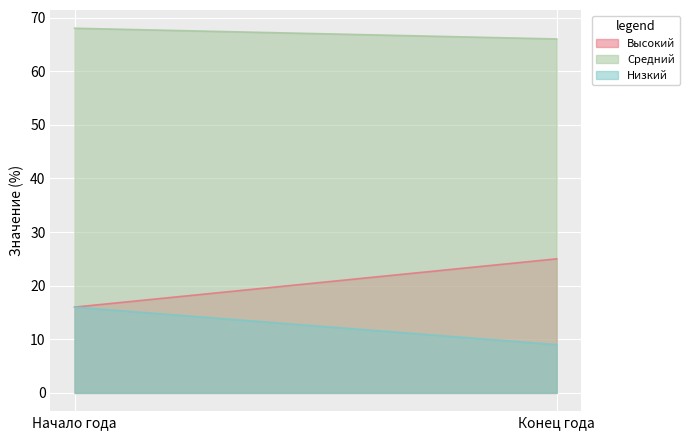

At Начало года, list the series in order from smallest to largest.

Высокий, Низкий, Средний